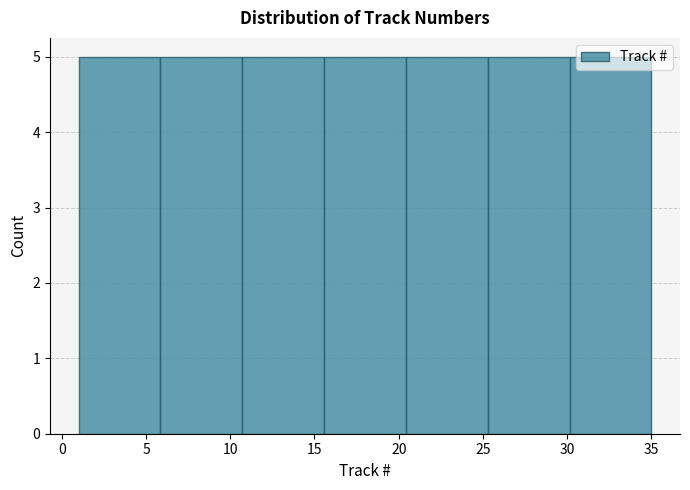

Reading left to right, transcribe this chart: for each bar, give the range it covers on the x-axis and its height. Neither the bar edges nor the heights are printed on the chart, so give them approximately, as read against the axes.

1.0 to 6.0: 5
6.0 to 10.5: 5
10.5 to 15.5: 5
15.5 to 20.5: 5
20.5 to 25.5: 5
25.5 to 30.0: 5
30.0 to 35.0: 5